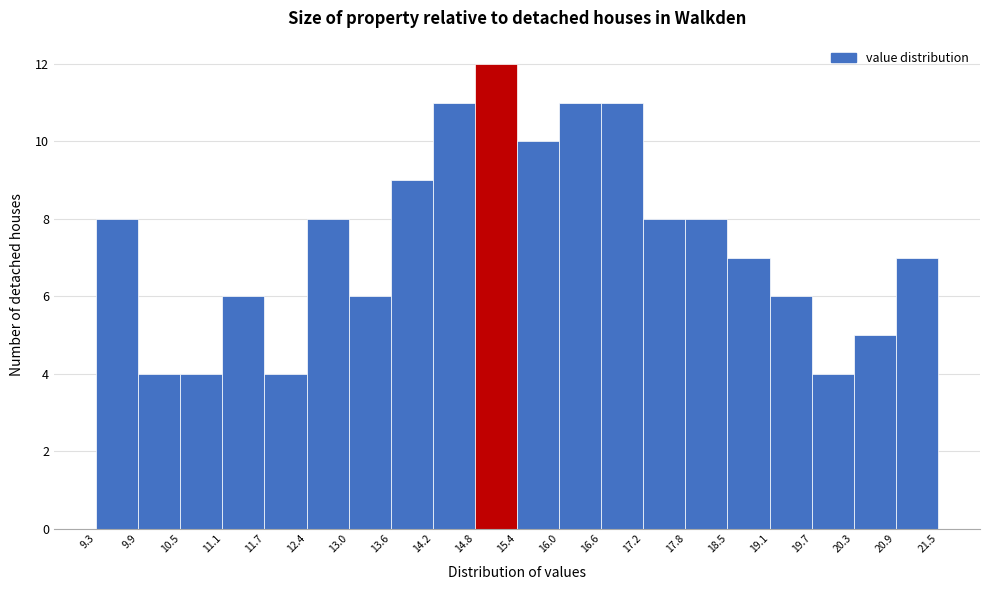

Which range on the x-axis has the tallest bar?

14.8 to 15.4